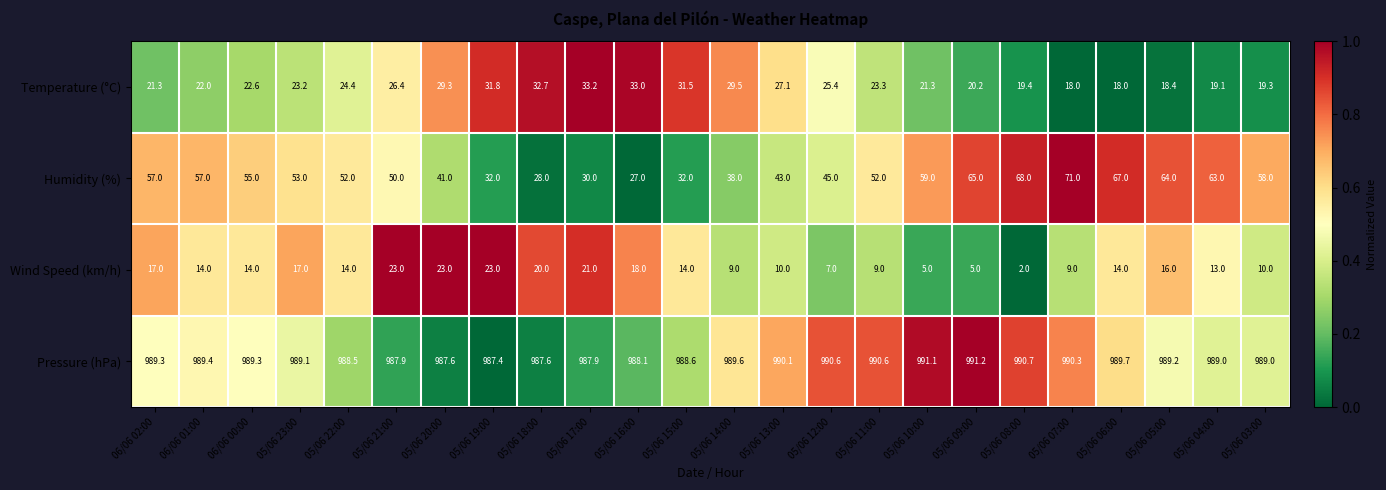

What value does the Pressure (hPa) series have at 05/06 13:00?

990.1